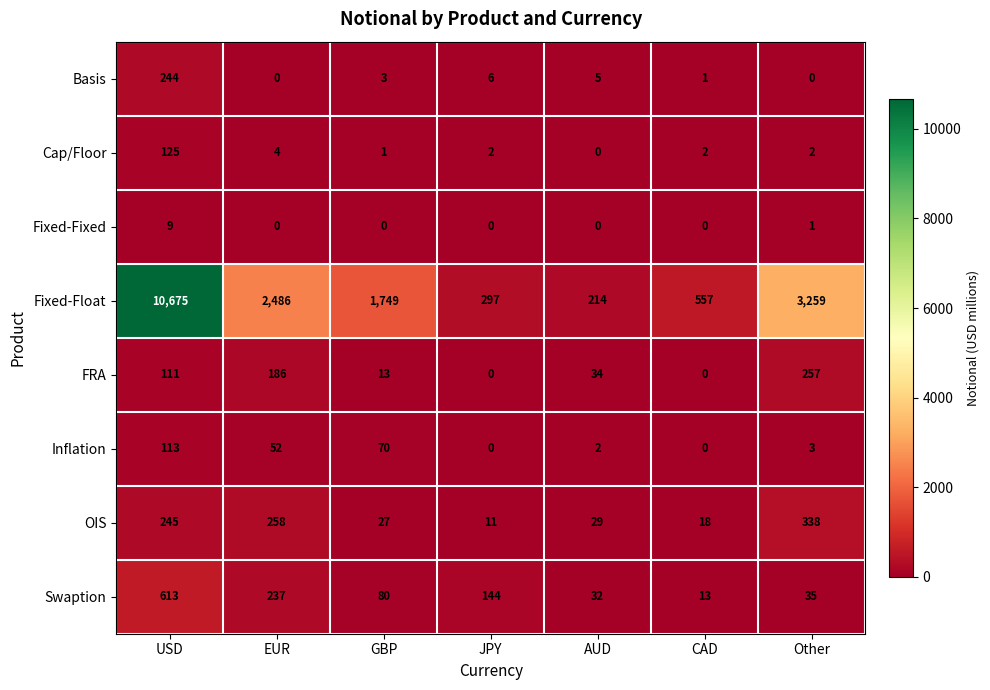

What is the maximum value shown in the chart?

10675